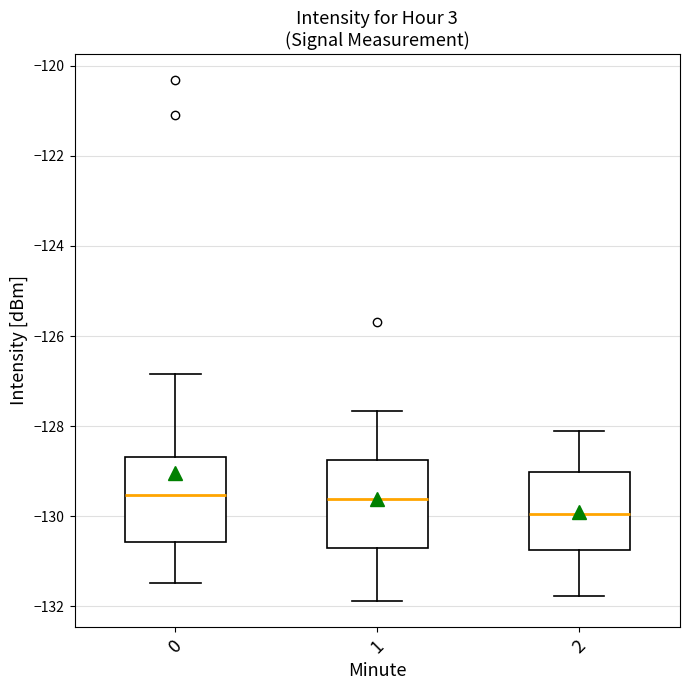

Reading left to right, transcribe this box plot: for each box, give where its median line is, the range the box spans, and where its two whiskers end, as read against the y-axis. The values are not printed on the chart, so give them approximately, as read against the axis.

0: median -129.6, box -130.6 to -128.6, whiskers -131.4 to -126.8
1: median -129.6, box -130.8 to -128.8, whiskers -131.8 to -127.6
2: median -130.0, box -130.8 to -129.0, whiskers -131.8 to -128.2